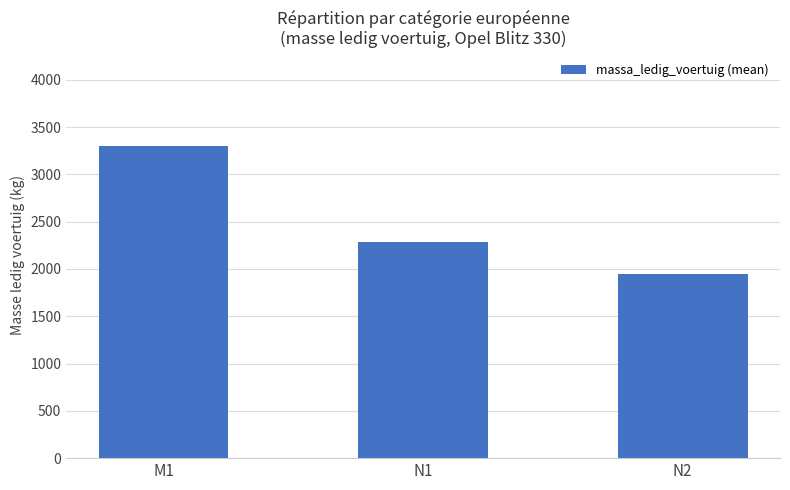

How many bars are there in total?

3